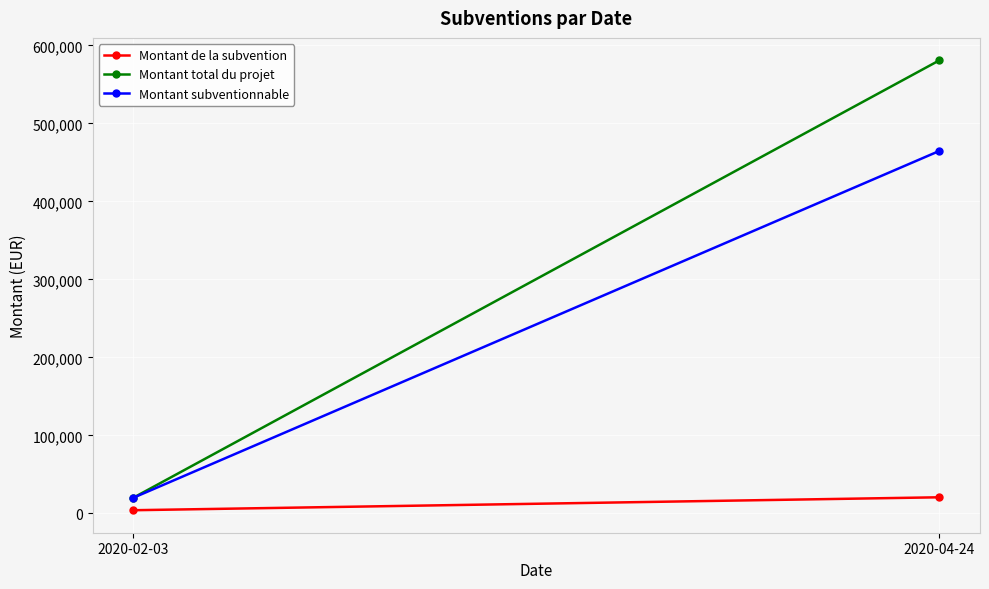

What is the difference between the Montant total du projet values at 2020-04-24 and 2020-02-03?

561175.0